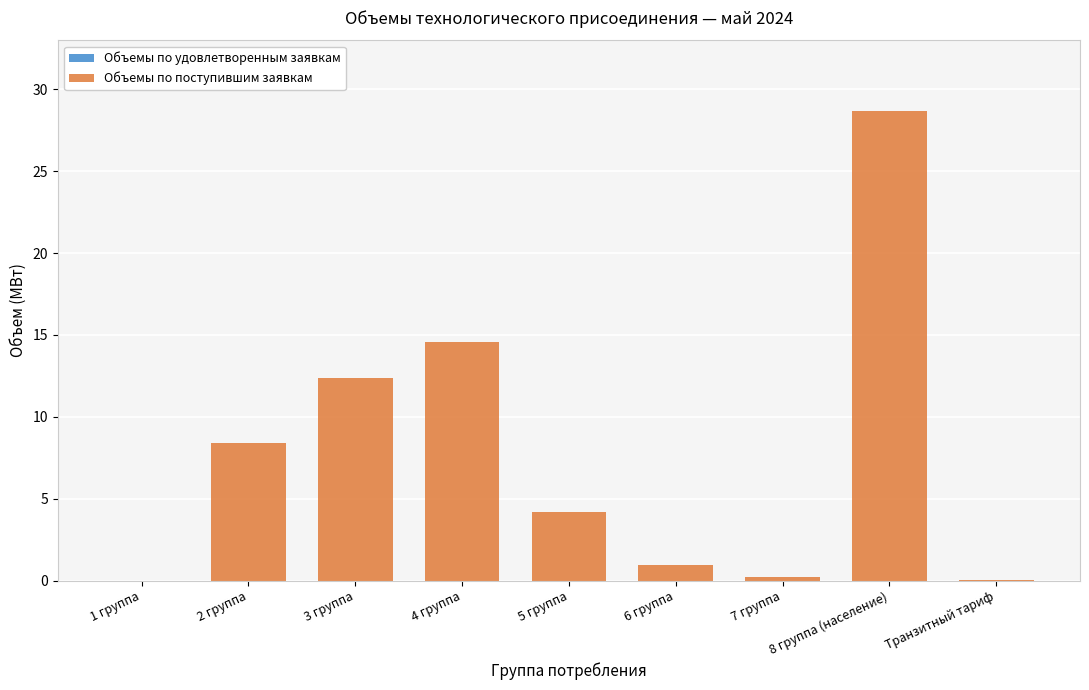

What is the greatest value displayed?

28.7